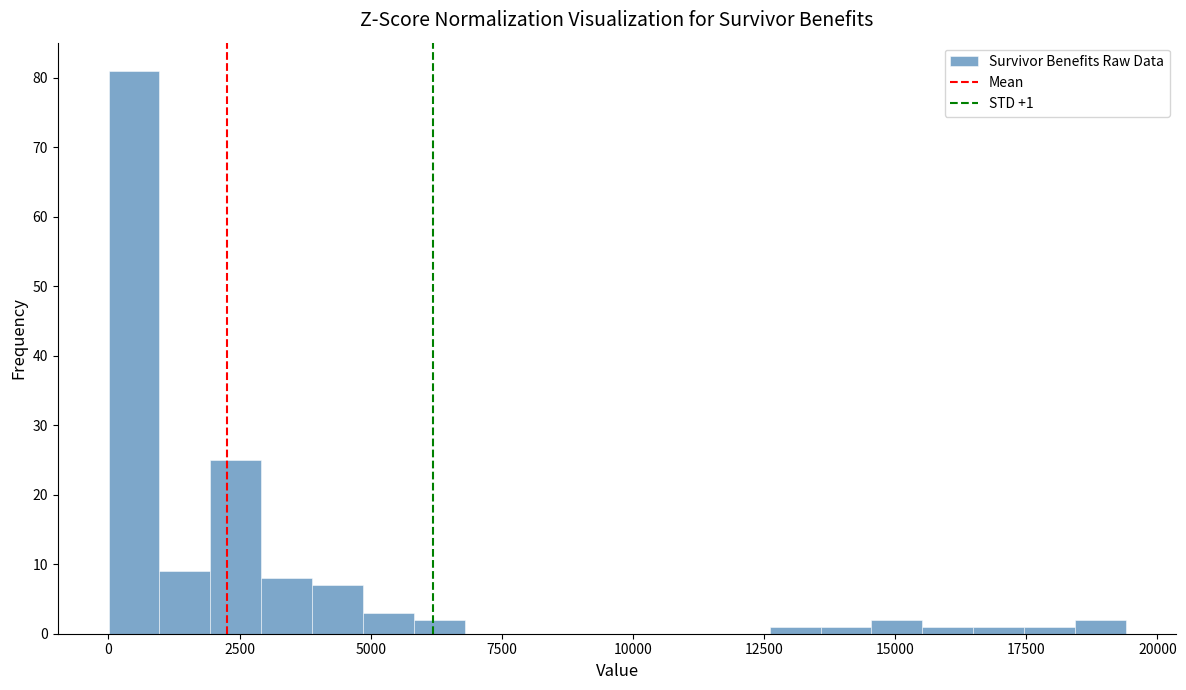

Read against the x-axis, roughly where is the centre of the tallest bar?

500